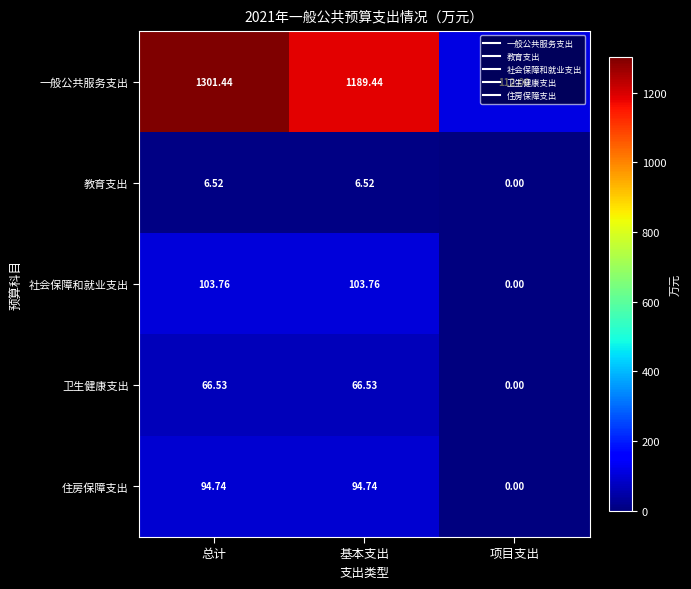

List the series in order of their peak value, lowest first.

教育支出, 卫生健康支出, 住房保障支出, 社会保障和就业支出, 一般公共服务支出